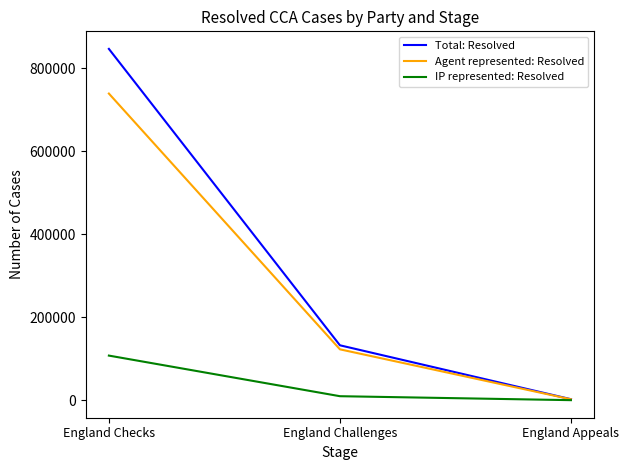

What is the difference between the maximum and minimum values in the Total: Resolved series?

844260